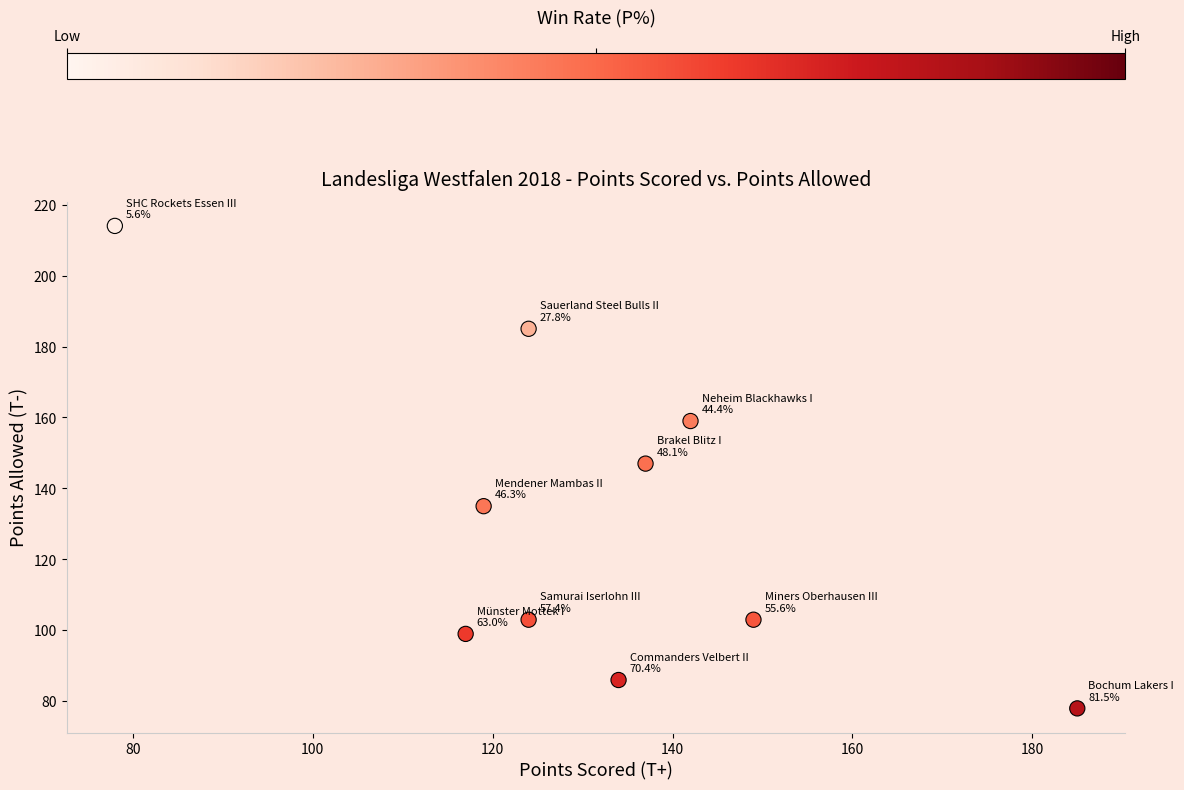

What is the range of Y values (max minus min)?

136